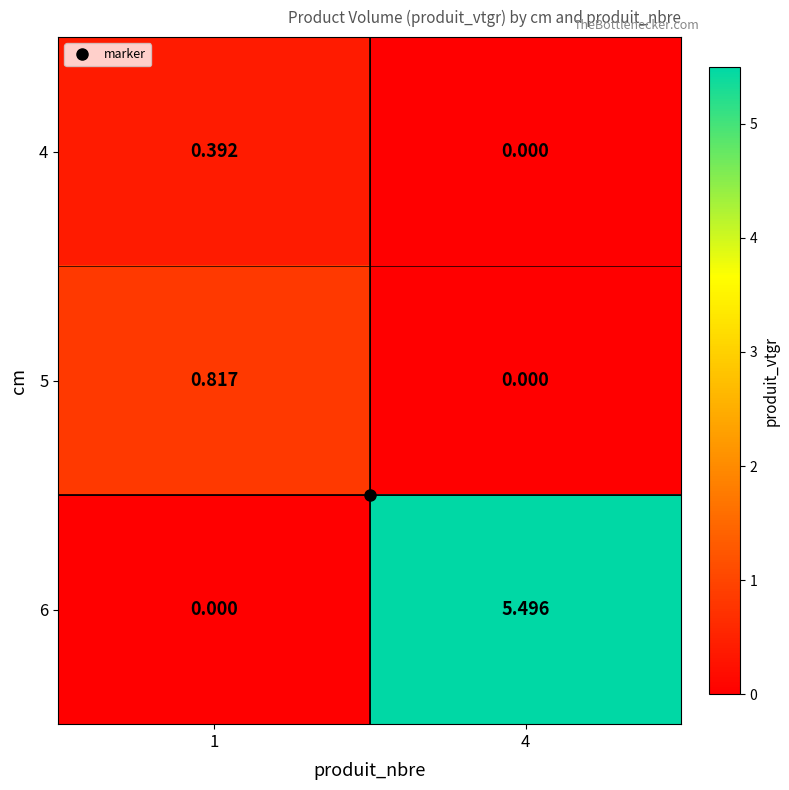

Is the value of 4 at 4 greater than the value of 5 at 1?

No